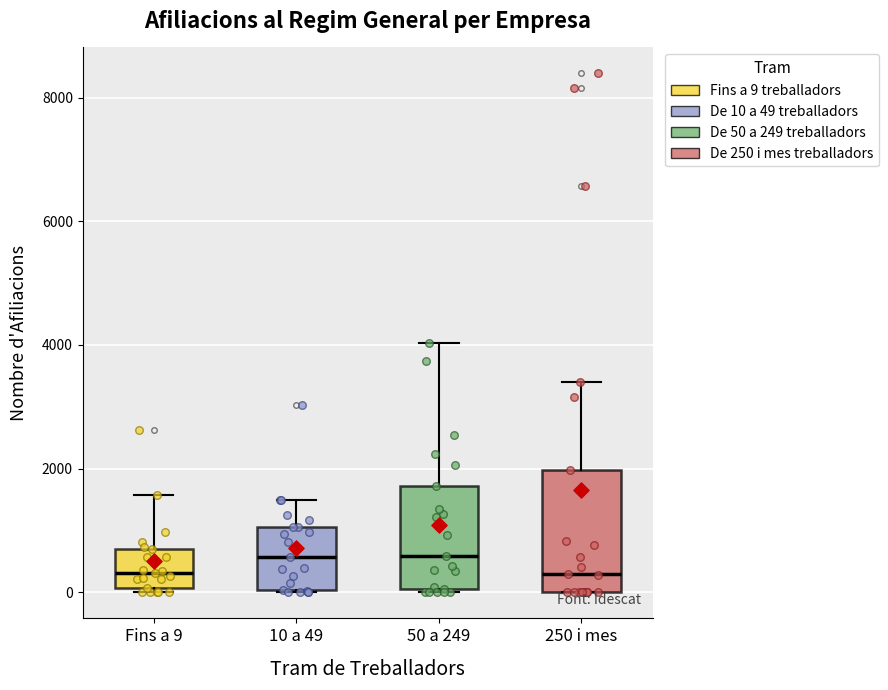

Where is the upper edge of the box for 50 a 249 on the y-axis? The values are not printed on the chart, so give them approximately, as read against the axis.

1800